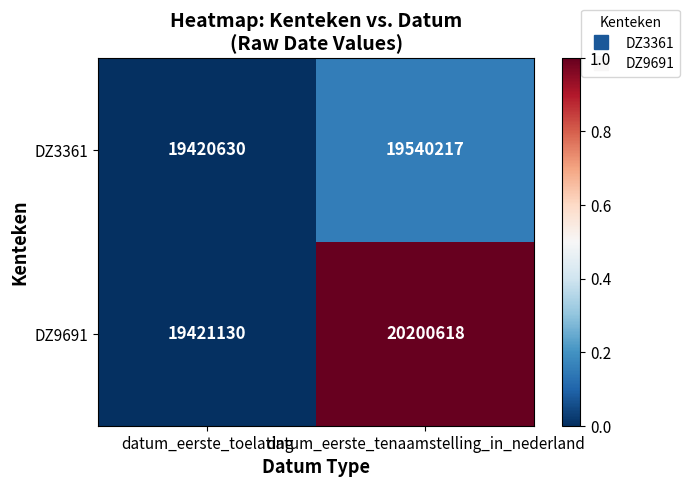

List the series in order of their overall mean, lowest first.

DZ3361, DZ9691